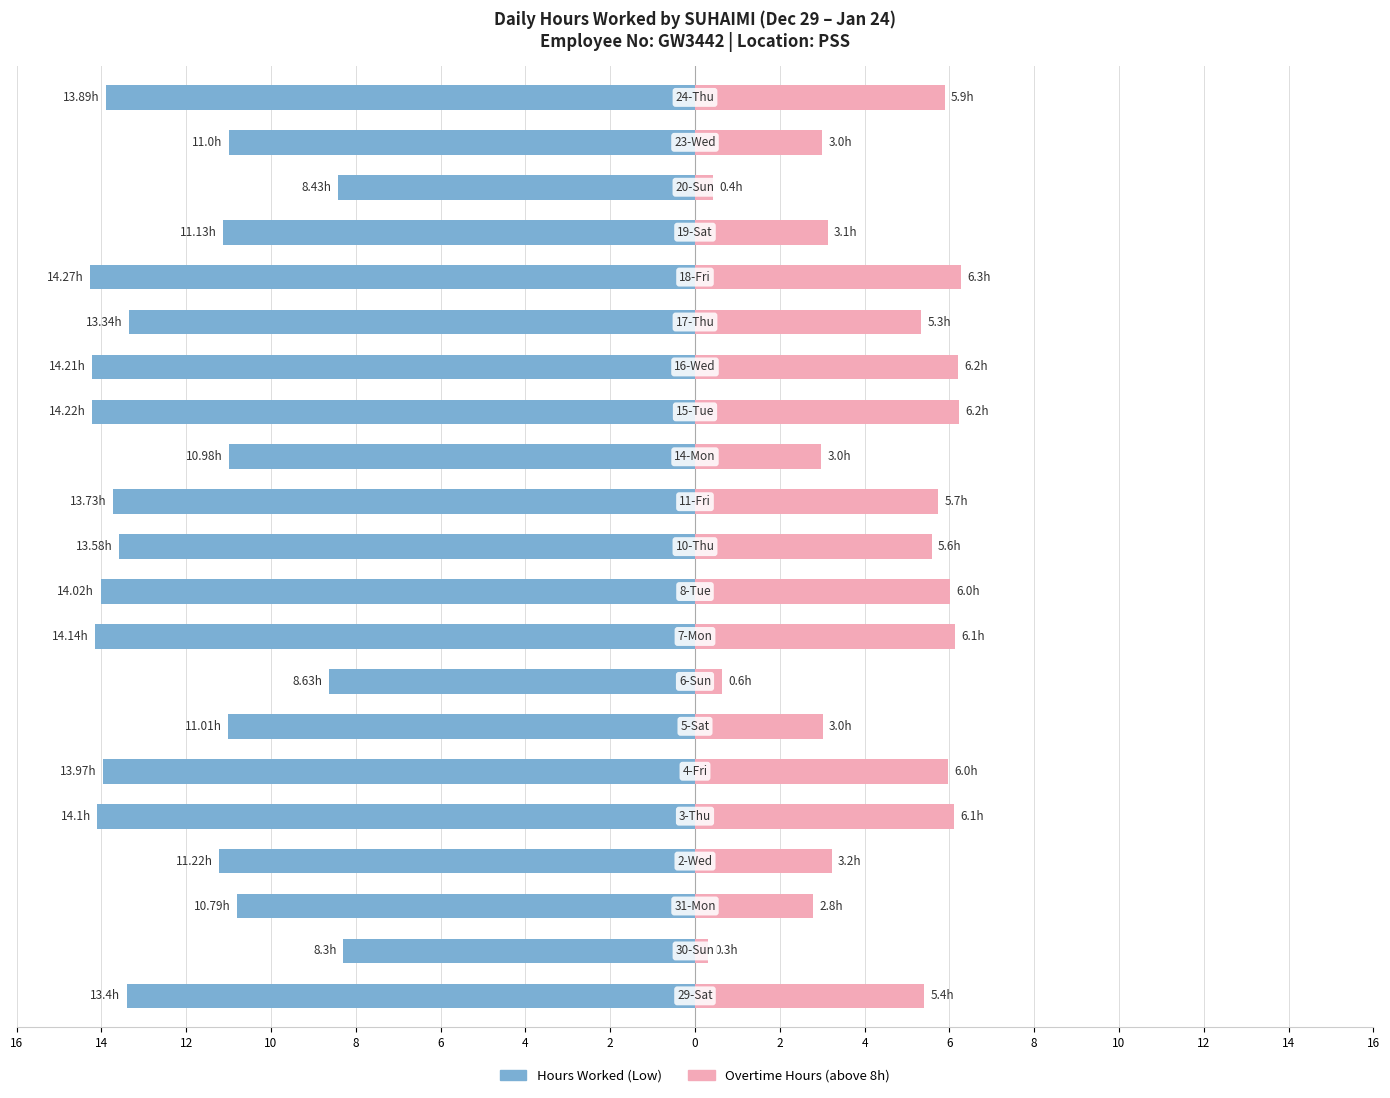

True or false: Hours Worked (Low) has a value of -6.9 at 16.

False